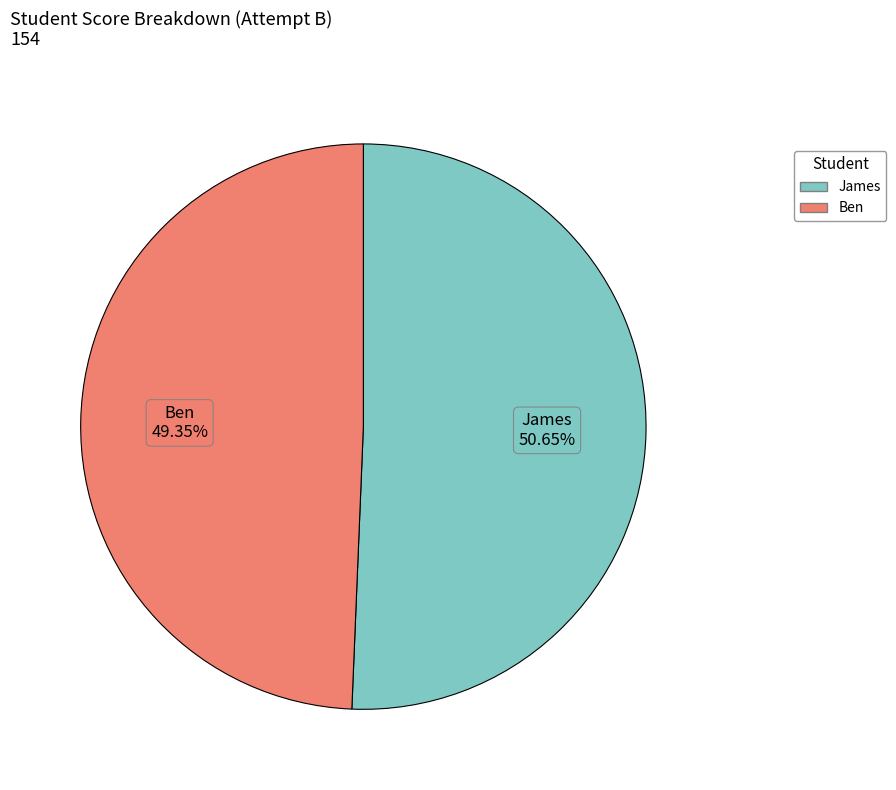

True or false: Ben accounts for 56% of the total.

False